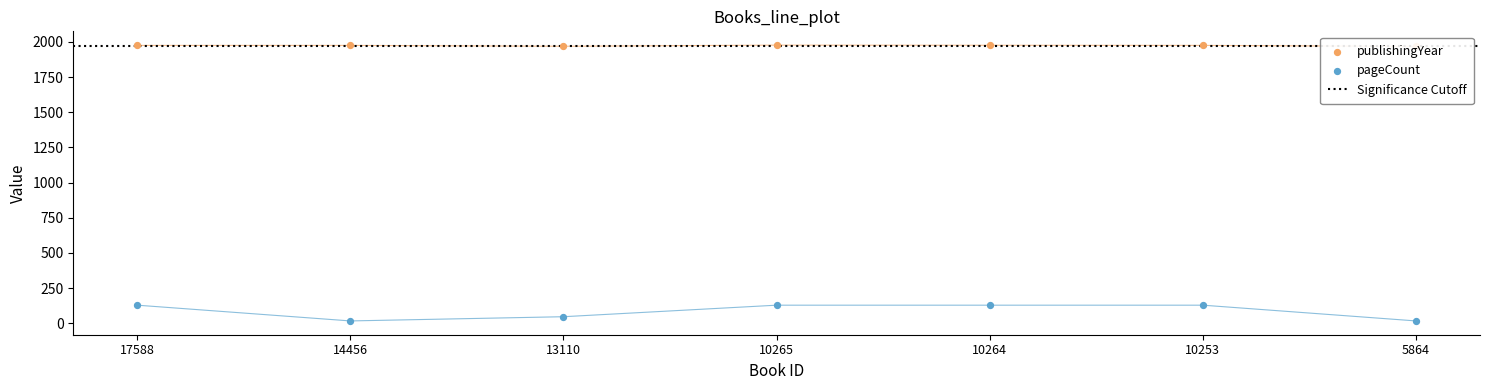

Is the value of publishingYear at 14456 greater than the value of pageCount at 5864?

Yes